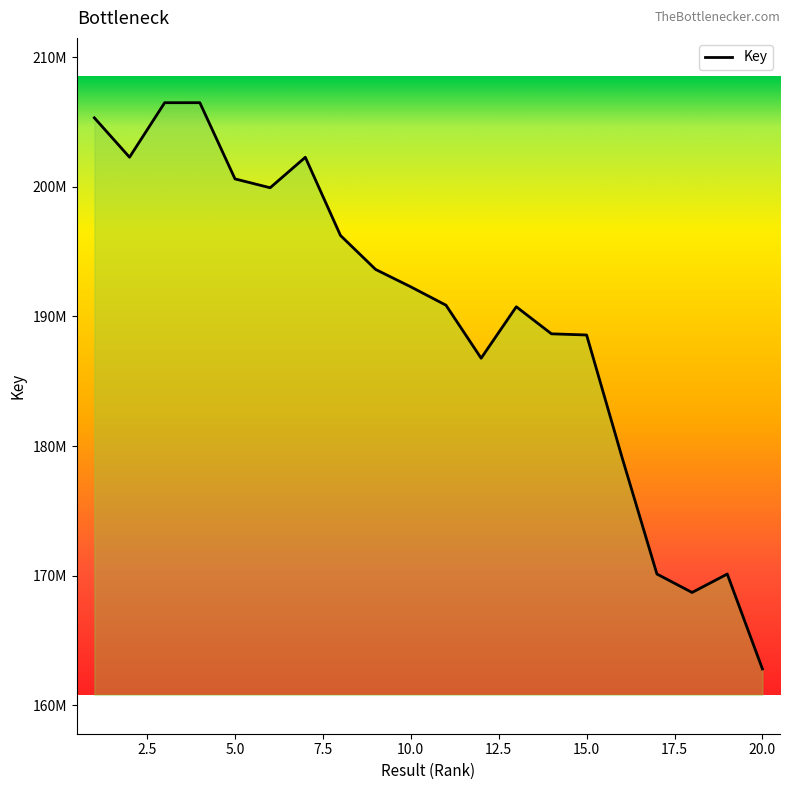

Does the chart display data point markers on the line(s)?

No